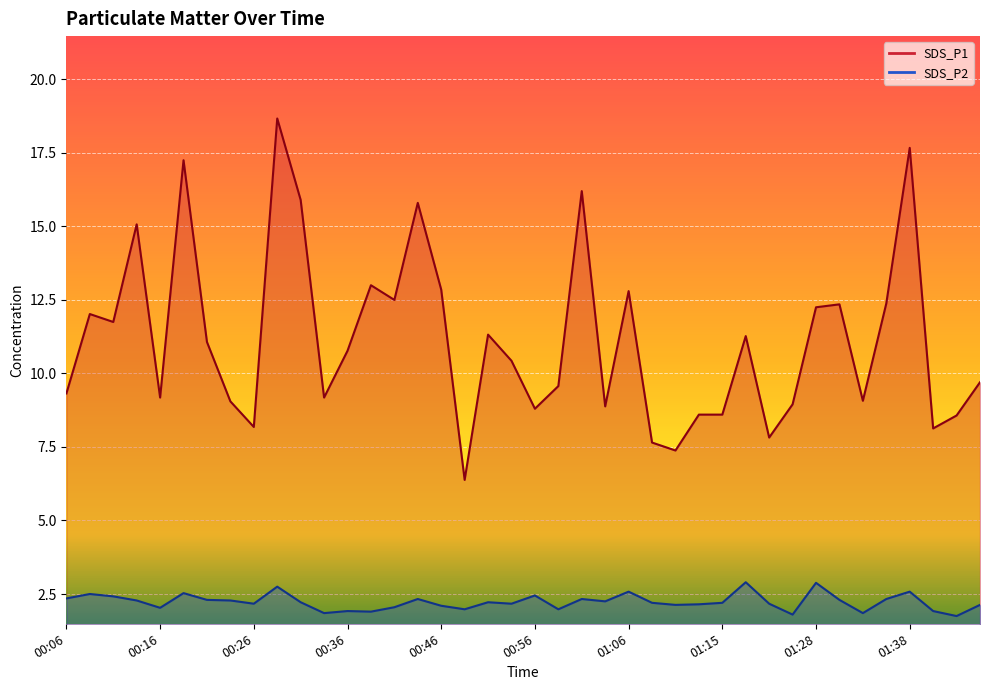

At which label does SDS_P2 first exceed 2?

00:06